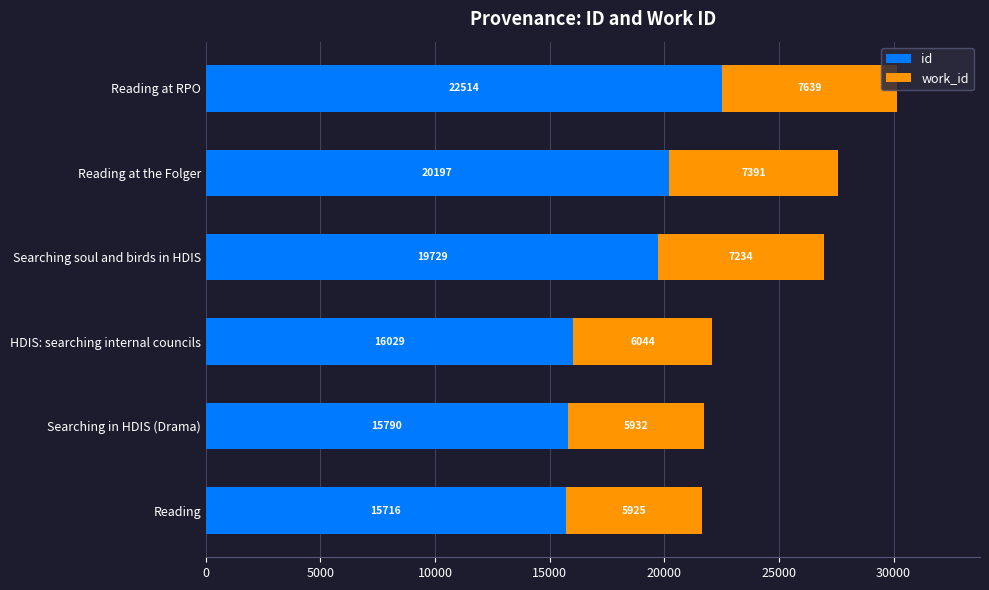

At which category is the sum across all series the highest?

Reading at RPO